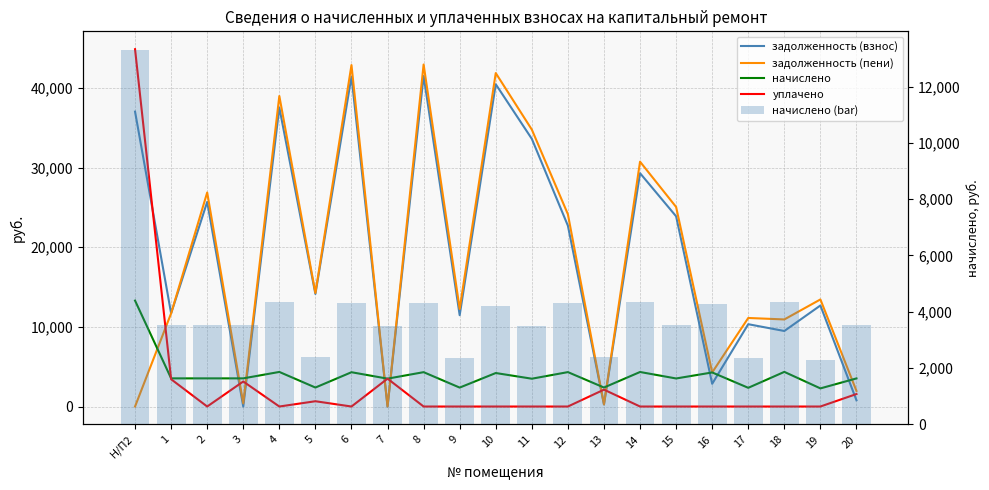

Reading left to right, what are all the values shown in this chart?

задолженность (взнос): 37024.2	11697.3	25691.2	0.0	37537.6	14128.9	41434.3	1.4	41503.4	11465.0	40464.2	33604.8	22700.0	264.5	29294.3	23881.8	2851.8	10334.5	9482.8	12684.5	784.0
задолженность (пени): 0.0	11696.7	26869.6	392.9	38984.8	14260.7	42869.5	2.3	42941.0	12257.0	41865.8	34768.8	24140.0	264.1	30739.1	25055.4	4277.4	11116.9	10932.4	13442.9	1960.0
начислено: 13298.4	3535.2	3535.2	3535.2	4341.6	2383.2	4305.6	3499.2	4312.8	2376.0	4204.8	3492.0	4320.0	2383.2	4334.4	3520.8	4276.8	2347.2	4348.8	2275.2	3528.0
уплачено: 44863.5	3423.7	0.0	3141.2	0.0	662.6	0.0	3497.5	0.0	0.0	0.0	0.0	0.0	2118.9	0.0	0.0	0.0	0.0	0.0	0.0	1566.2
начислено (bar): 13298.4	3535.2	3535.2	3535.2	4341.6	2383.2	4305.6	3499.2	4312.8	2376.0	4204.8	3492.0	4320.0	2383.2	4334.4	3520.8	4276.8	2347.2	4348.8	2275.2	3528.0